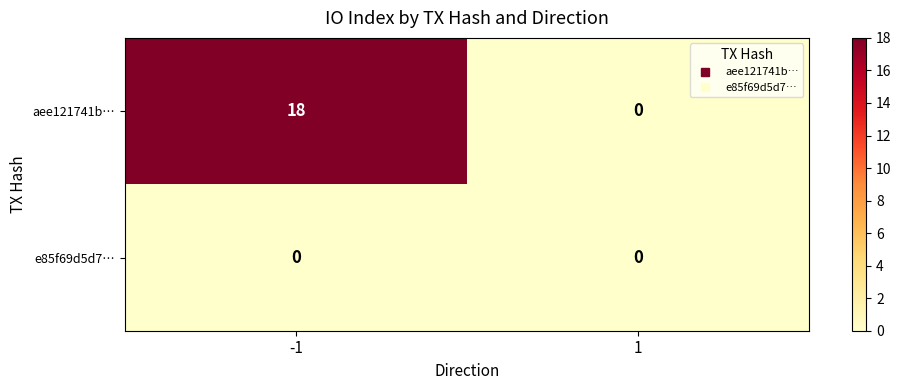

How many data points in aee121741b… are less than 18?

1